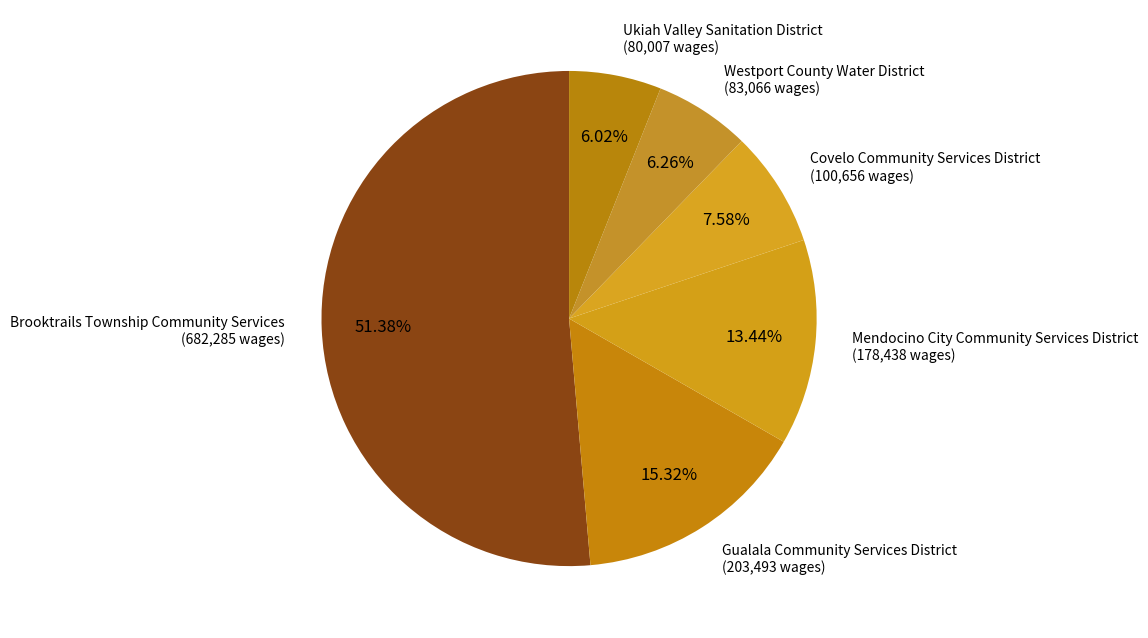

How many segments does this pie chart have?

6